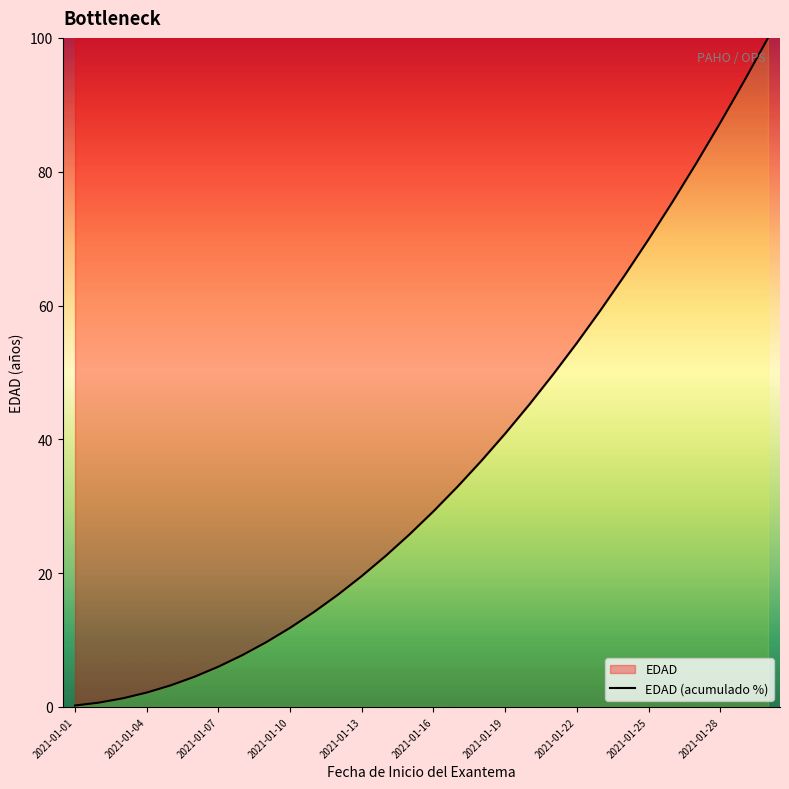

How many lines are shown in the chart?

1